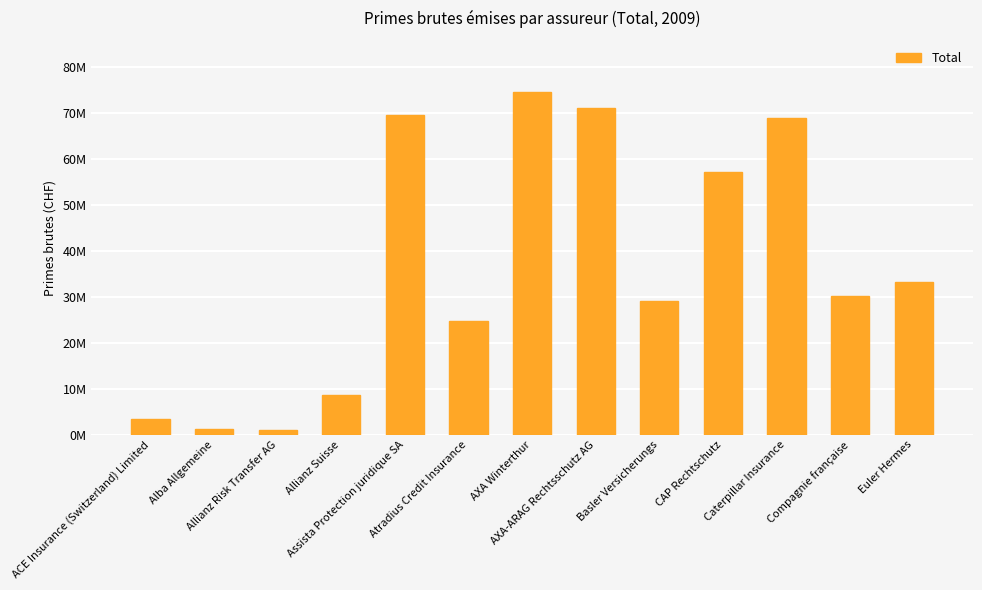

What is the difference between the values at Allianz Risk Transfer AG and Basler Versicherungs?

28058653